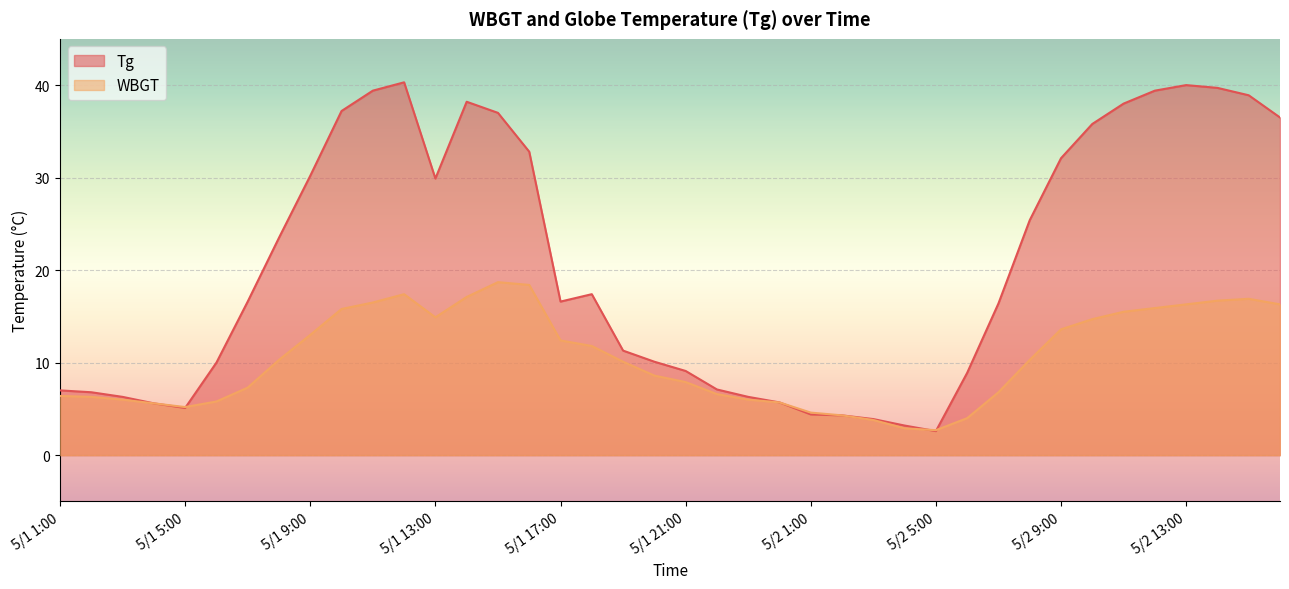

In WBGT, how many points are lower than both neighbors (excluding endpoints)?

3